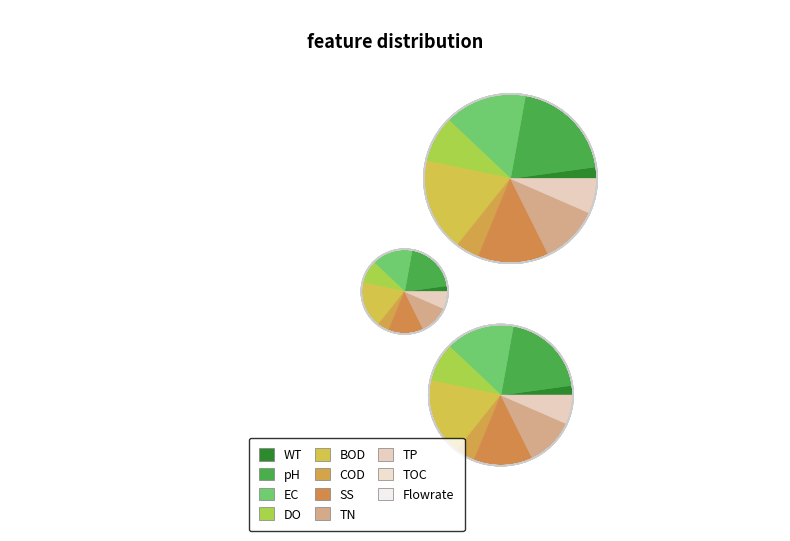

To the nearest percent, what percentage of the pie is 7?

11%